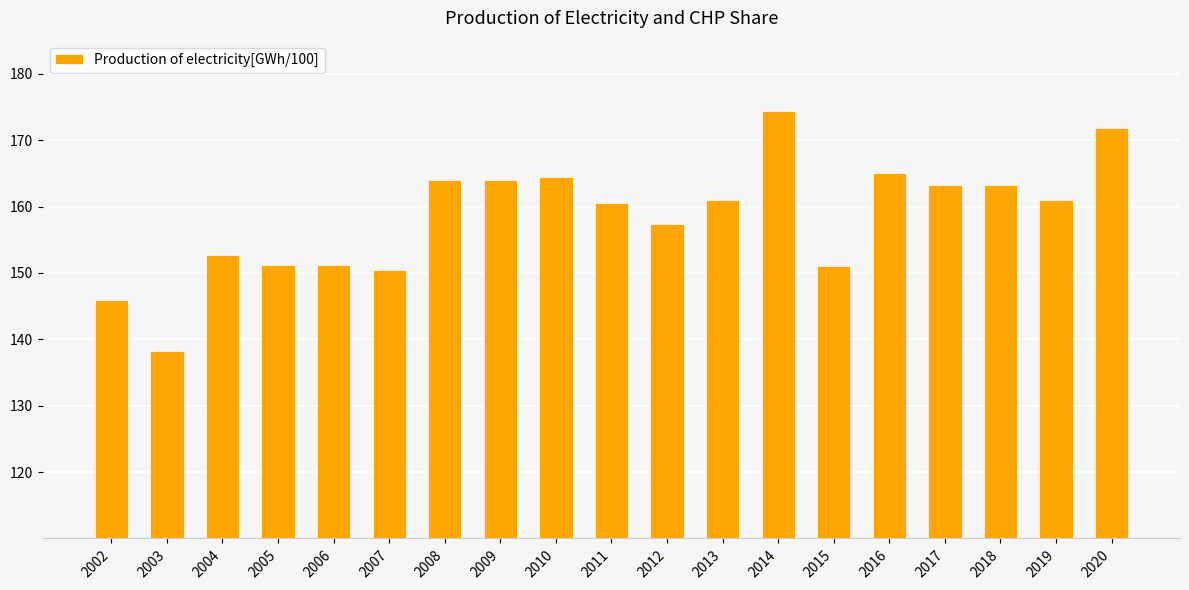

The chart shows a value of 100.9 at 2011. True or false?

False